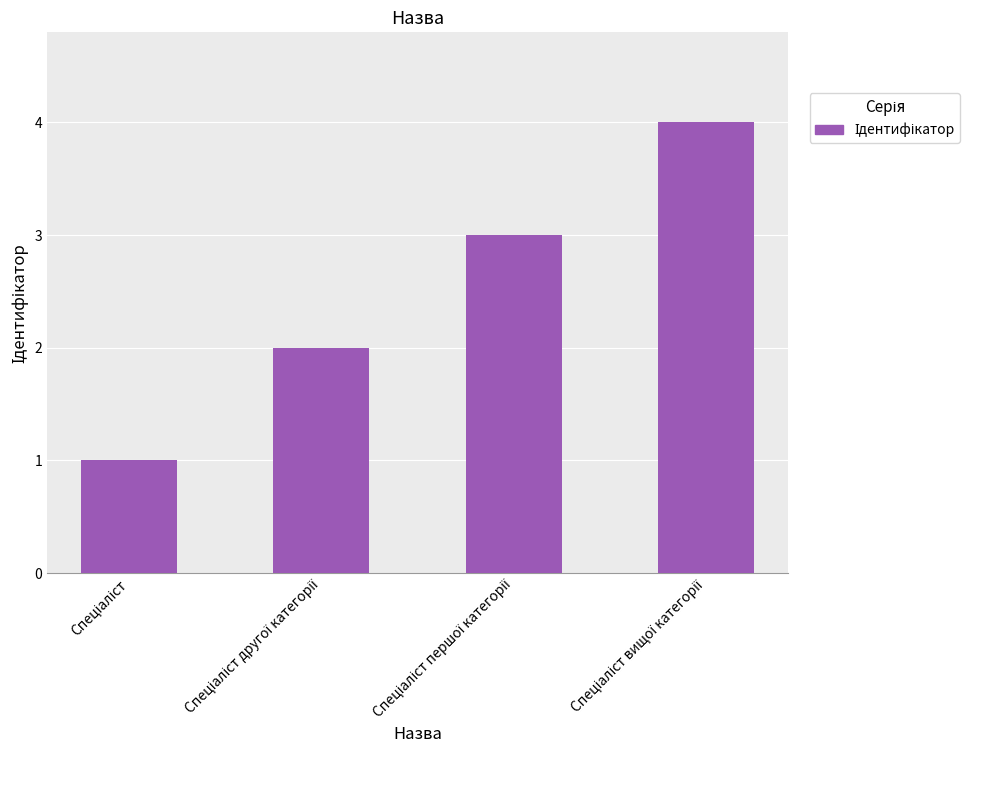

What is the sum of all values?

10